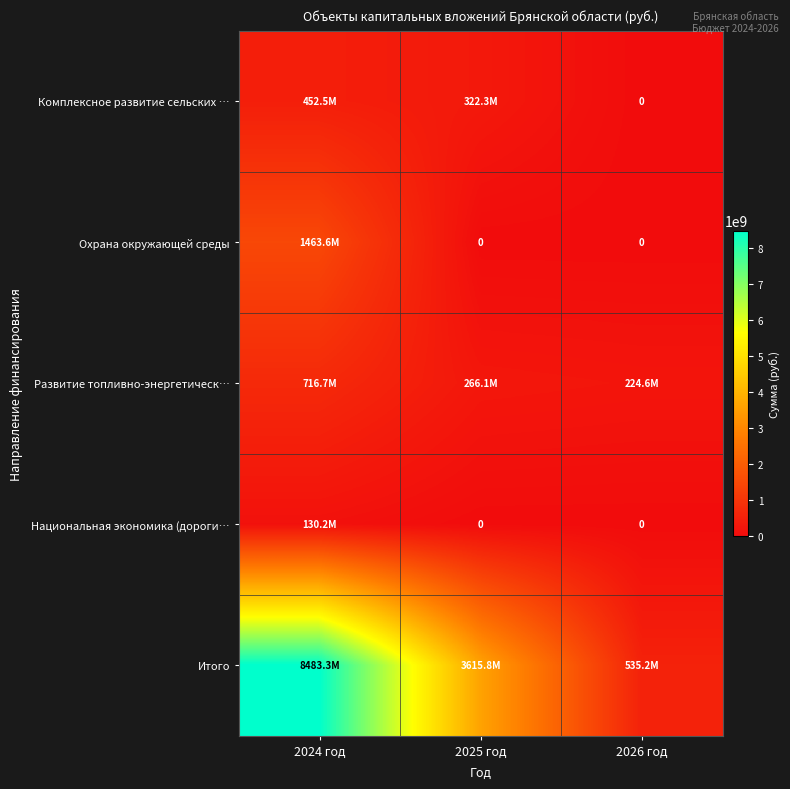

Between 2024 год and 2026 год, which is larger?

2024 год